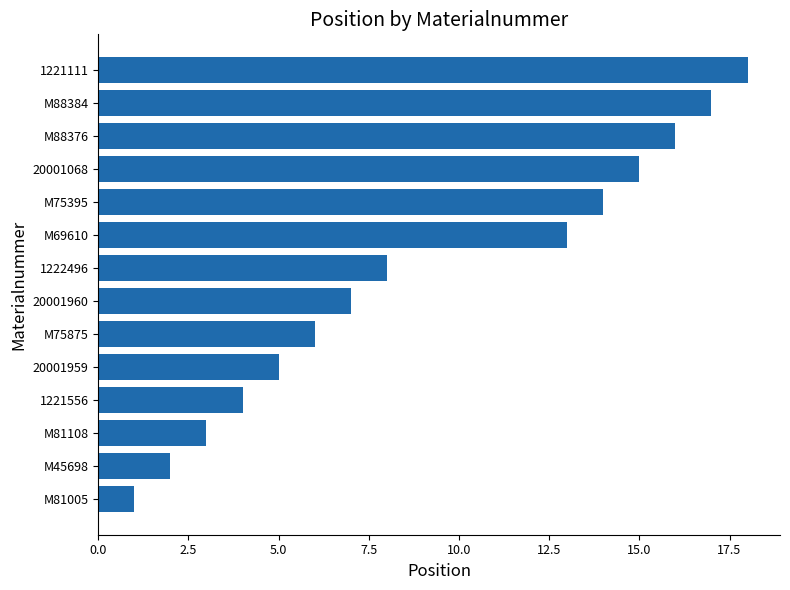

List the labels in order of value, smallest first.

M81005, M45698, M81108, 1221556, 20001959, M75875, 20001960, 1222496, M69610, M75395, 20001068, M88376, M88384, 1221111